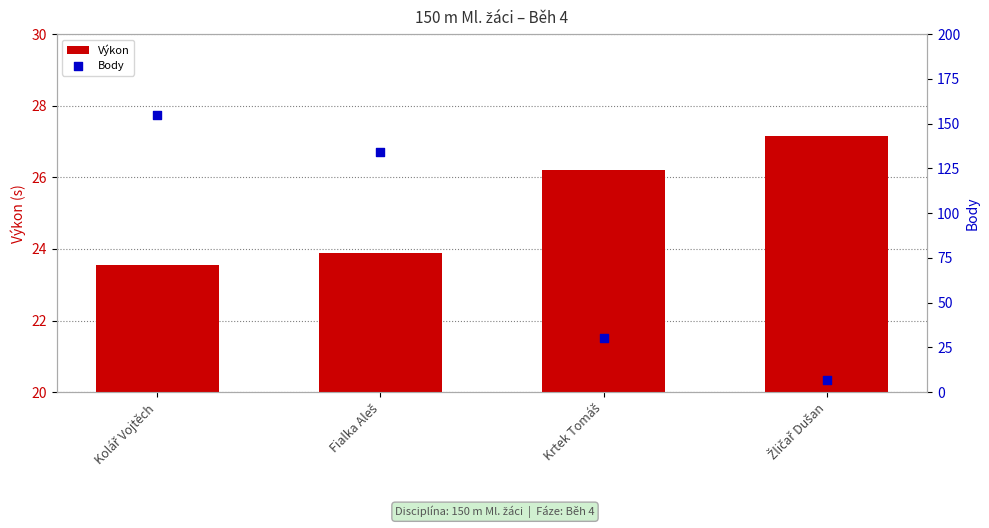

What are all the series names shown in the legend?

Výkon, Body